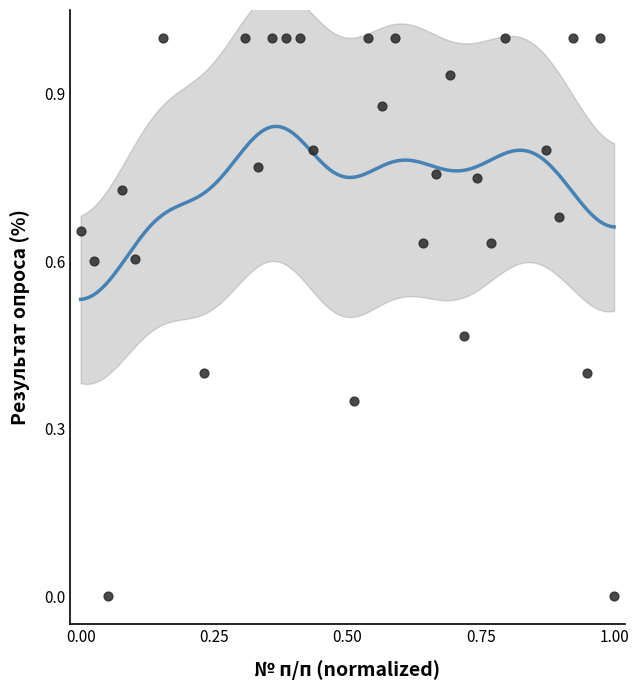

What is the range of X values (max minus min)?

1.0